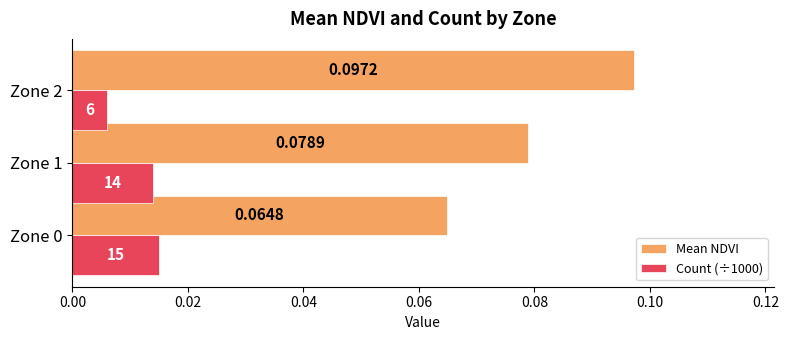

Which series has the largest range (max minus min)?

Mean NDVI